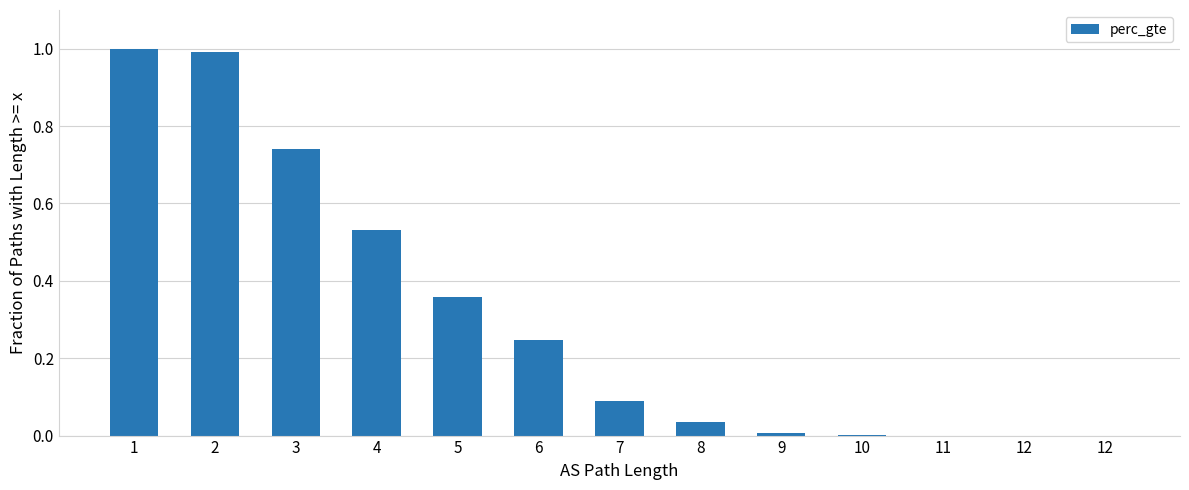

Reading left to right, what are all the values shown in this chart?

1.0	1.0	0.7	0.5	0.4	0.2	0.1	0.0	0.0	0.0	0.0	0.0	0.0